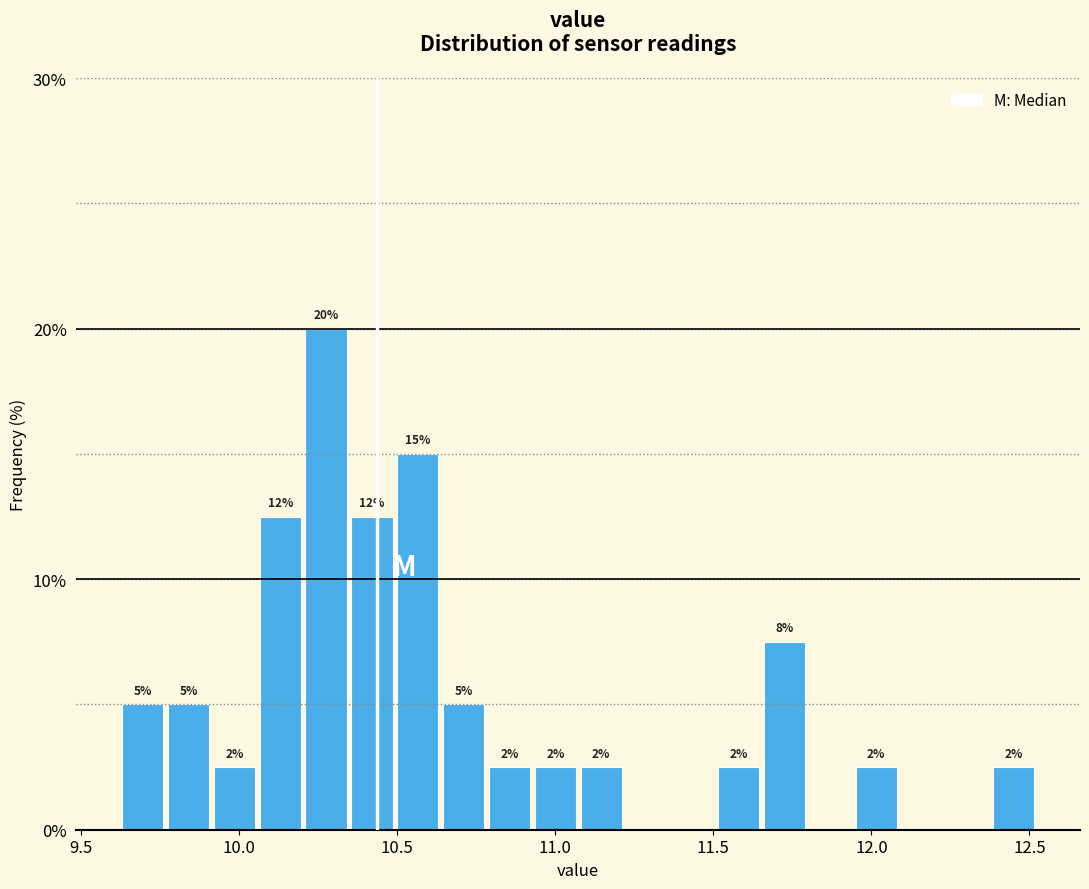

Read against the x-axis, roughly where is the centre of the tallest bar?

10.30